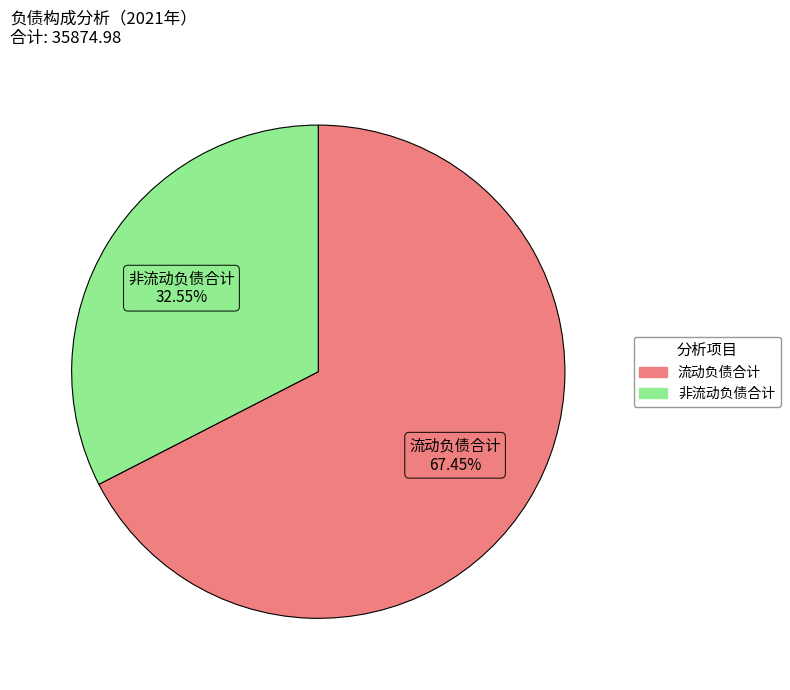

Is there a majority slice in this chart?

Yes